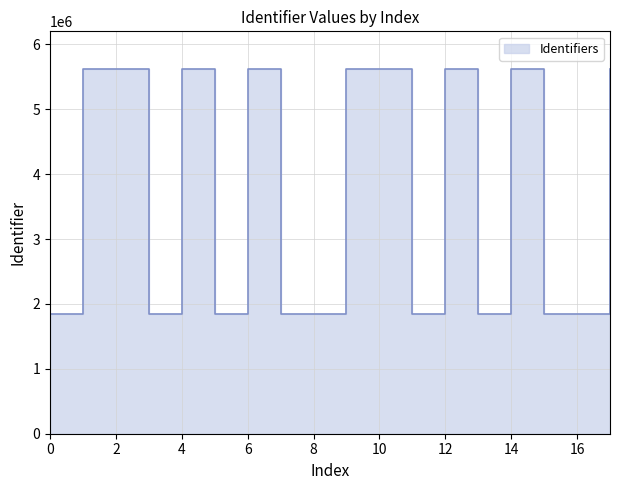

Count the number of categories in the chart.

18